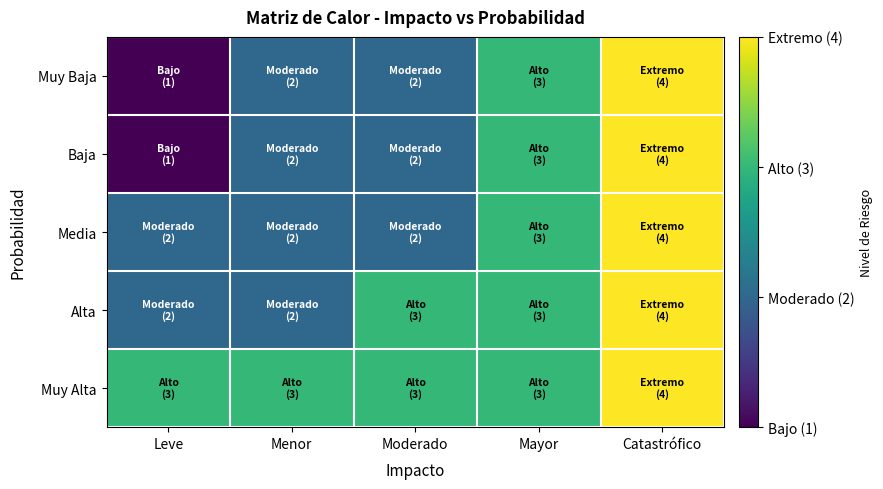

Which series has the largest total across all categories?

Muy Alta